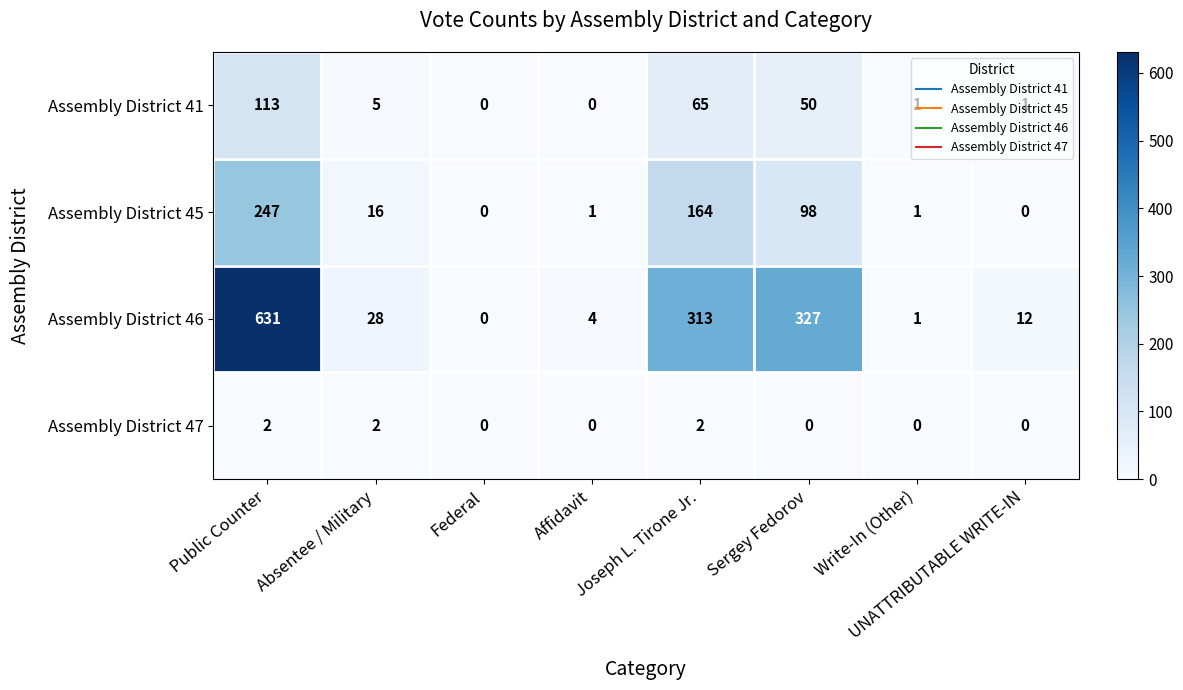

Count the number of categories in the chart.

8